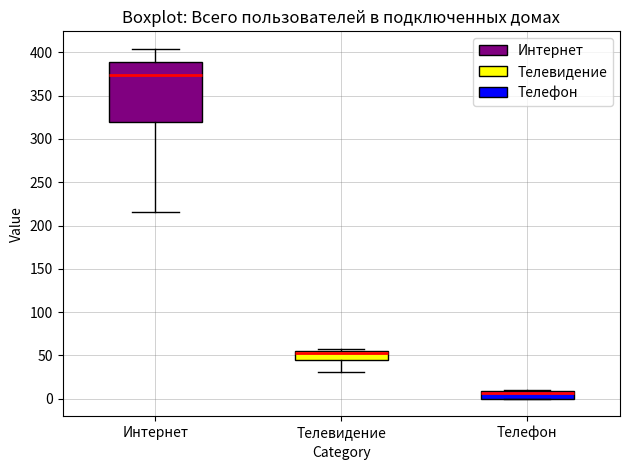

Where does the lower whisker of the box for Телевидение end on the y-axis? The values are not printed on the chart, so give them approximately, as read against the axis.

30